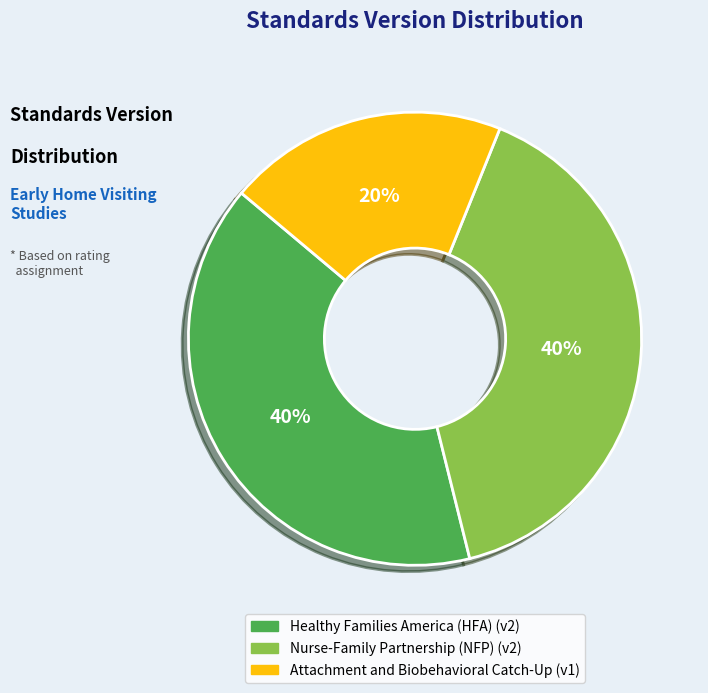

To the nearest percent, what is the difference between the largest and smallest slice percentages?

20%